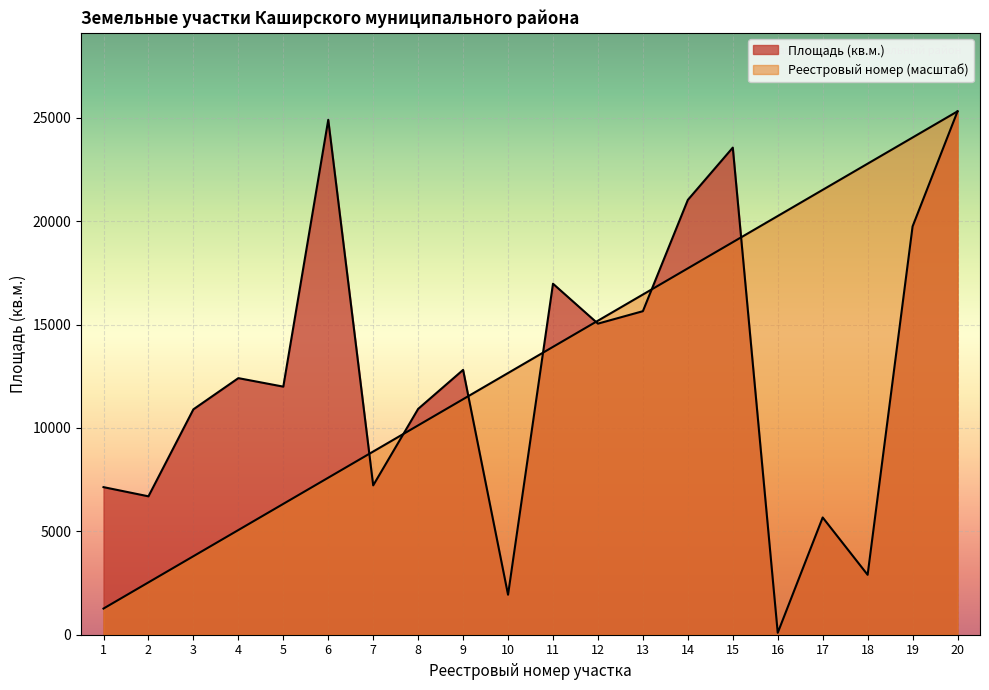

What is the difference between the Площадь (кв.м.) values at 5 and 10?

10064.0